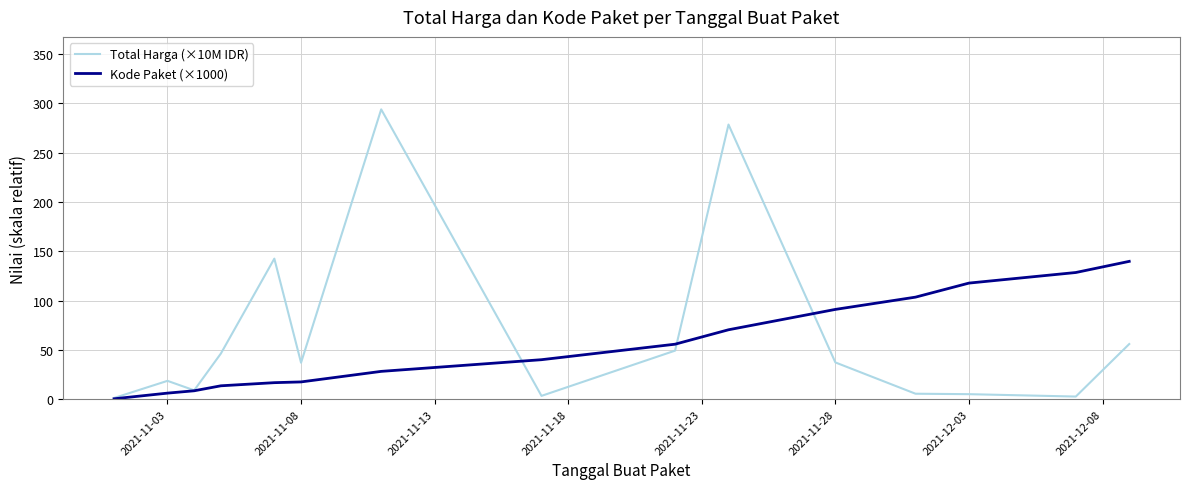

List the series in order of their peak value, highest first.

Total Harga (×10M IDR), Kode Paket (×1000)